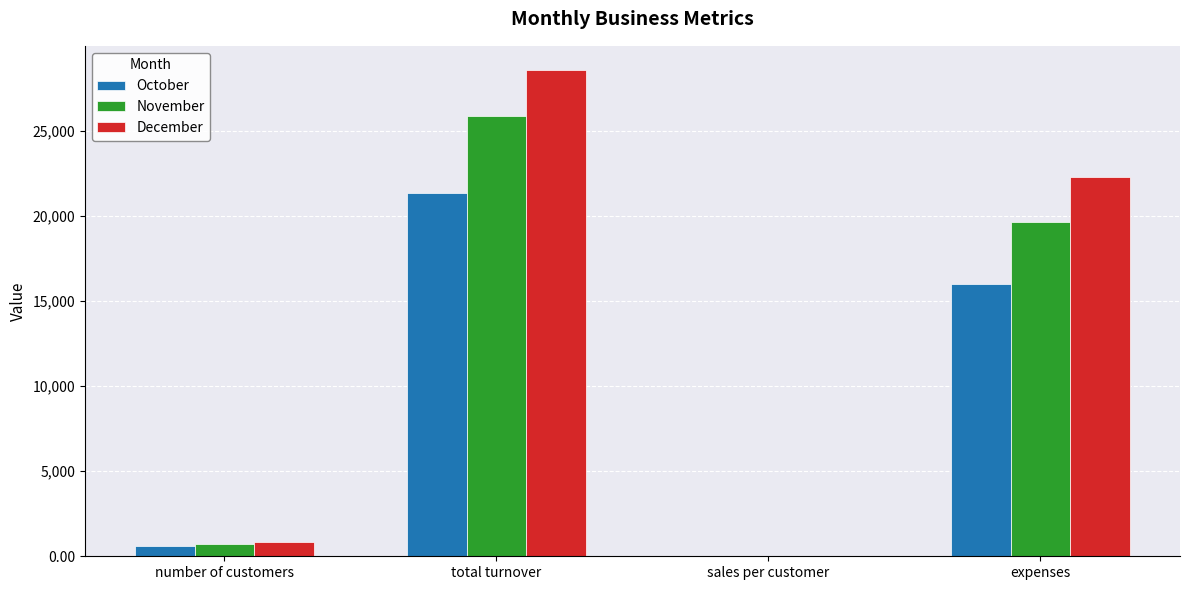

The value of October at total turnover is 21345.7. True or false?

True